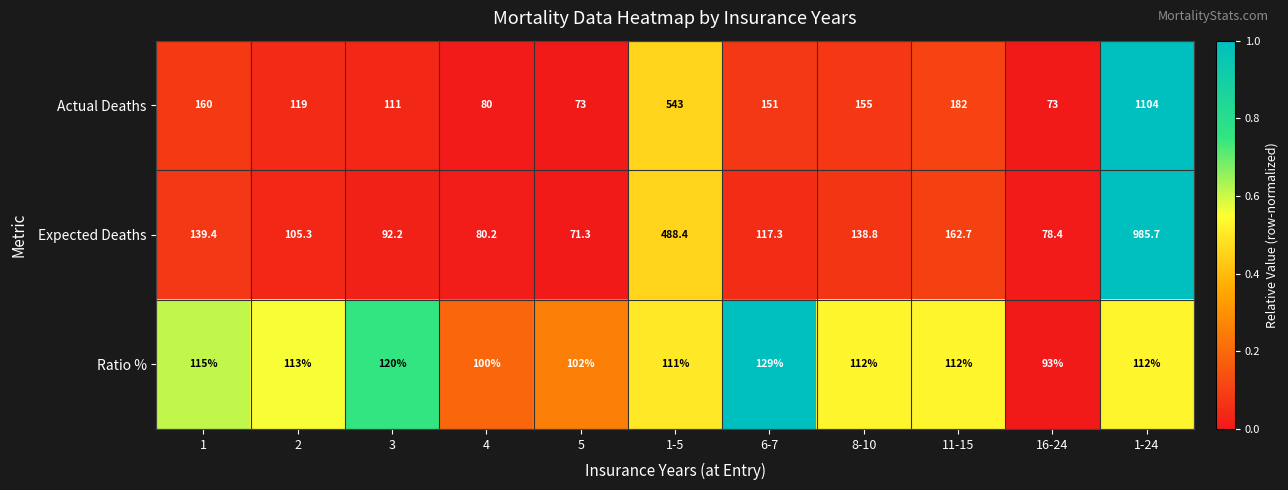

At which category is the sum across all series the highest?

1-24